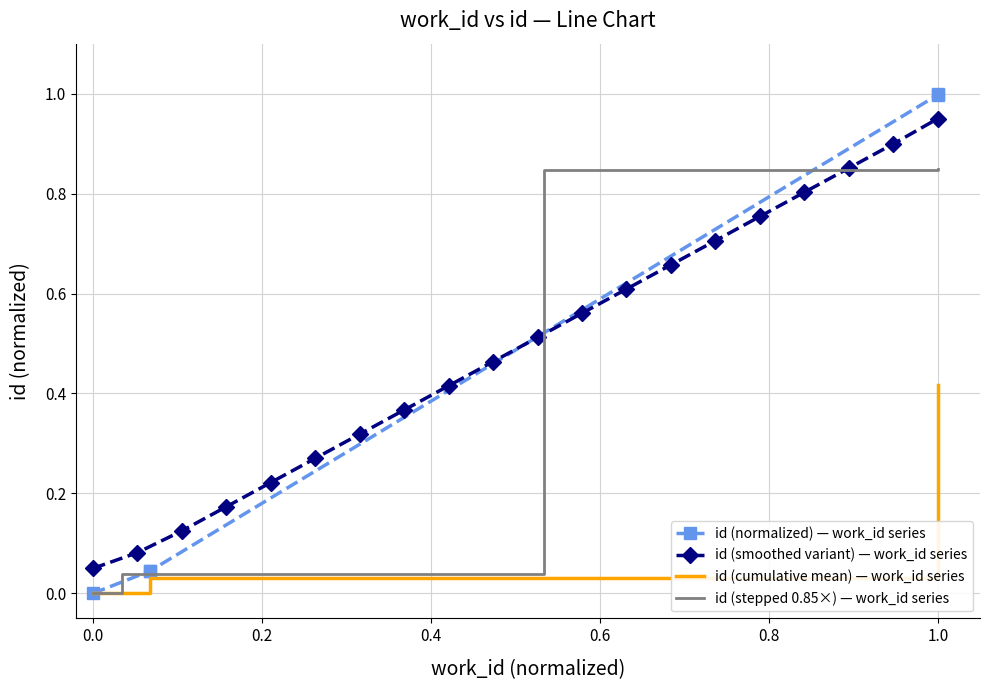

What is the greatest value displayed?

1.0